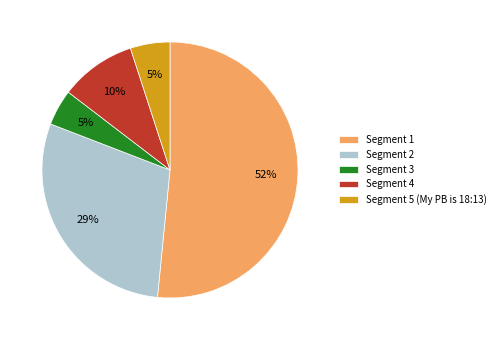

What percentage is the Segment 2 slice, to the nearest percent?

29%